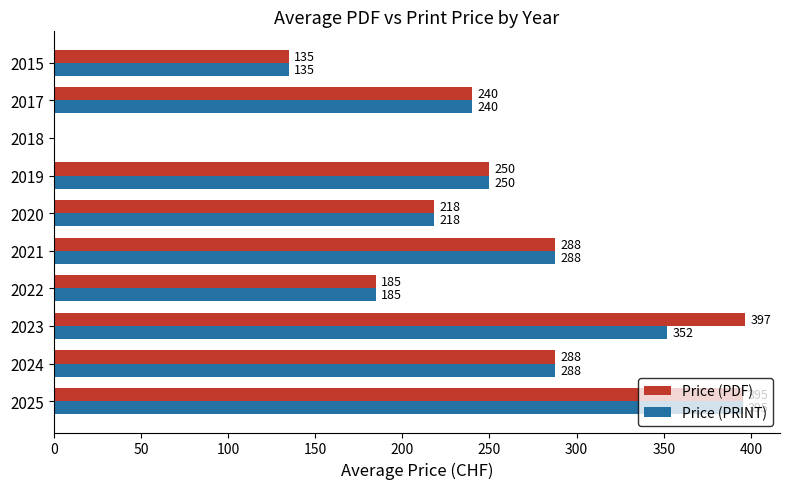

What is the approximate value of Price (PDF) at 2022?

185.0